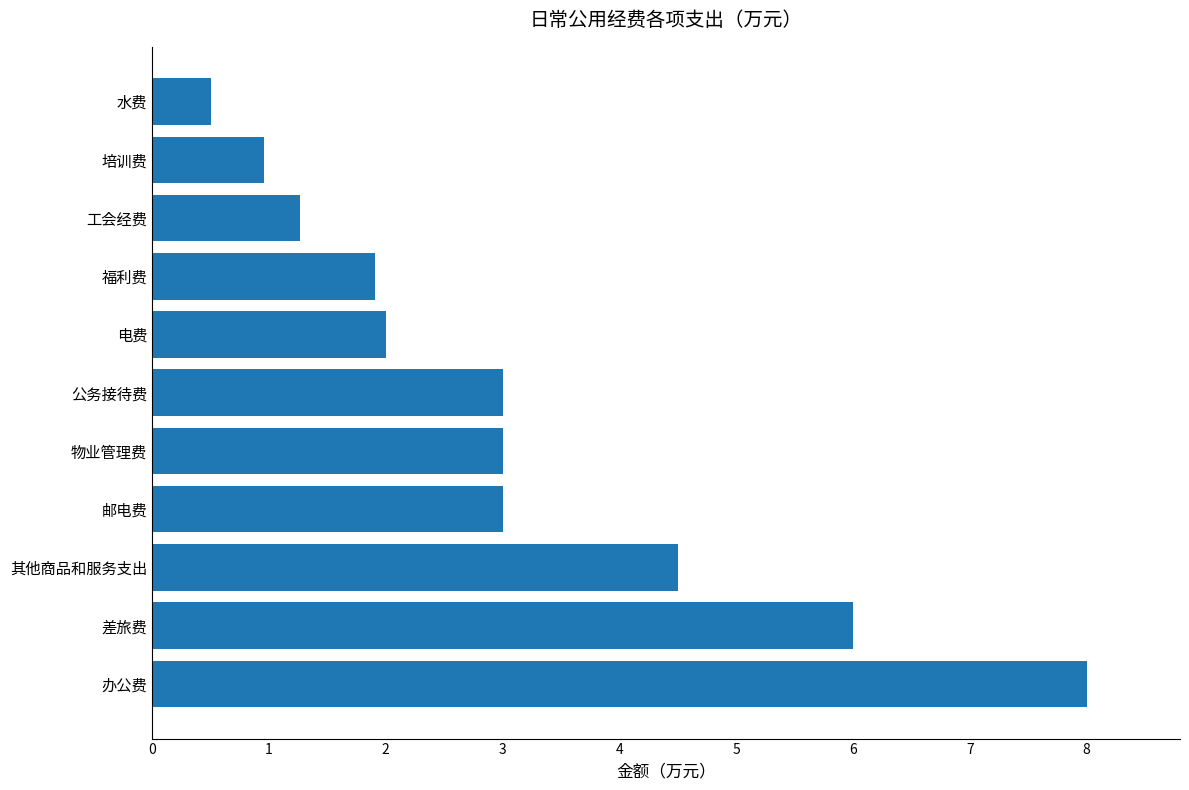

The chart shows a value of 1.8 at 工会经费. True or false?

False